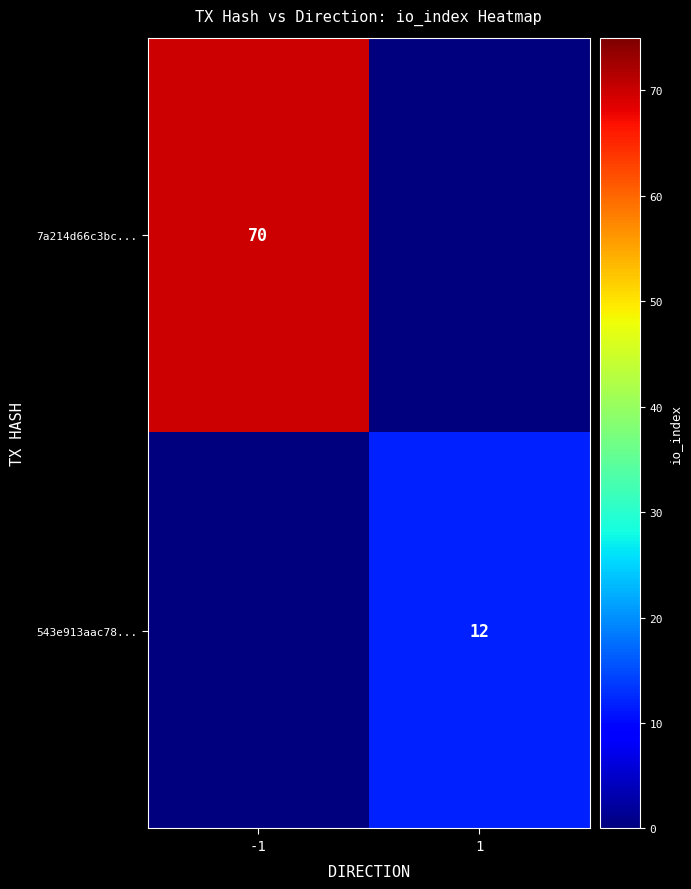

Is it true that 7a214d66c3bc... equals 94 at -1?

False